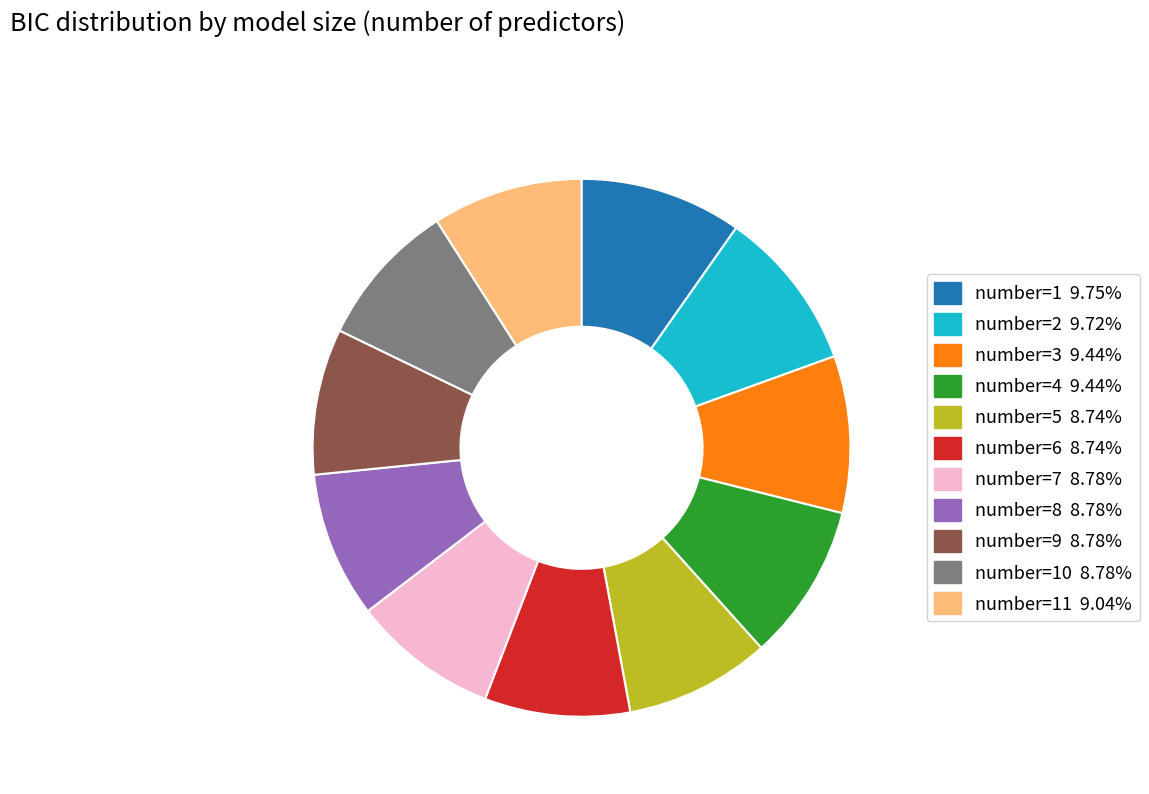

What is the ratio of the value at number=6 8.74% to the value at number=3 9.44%?

0.9